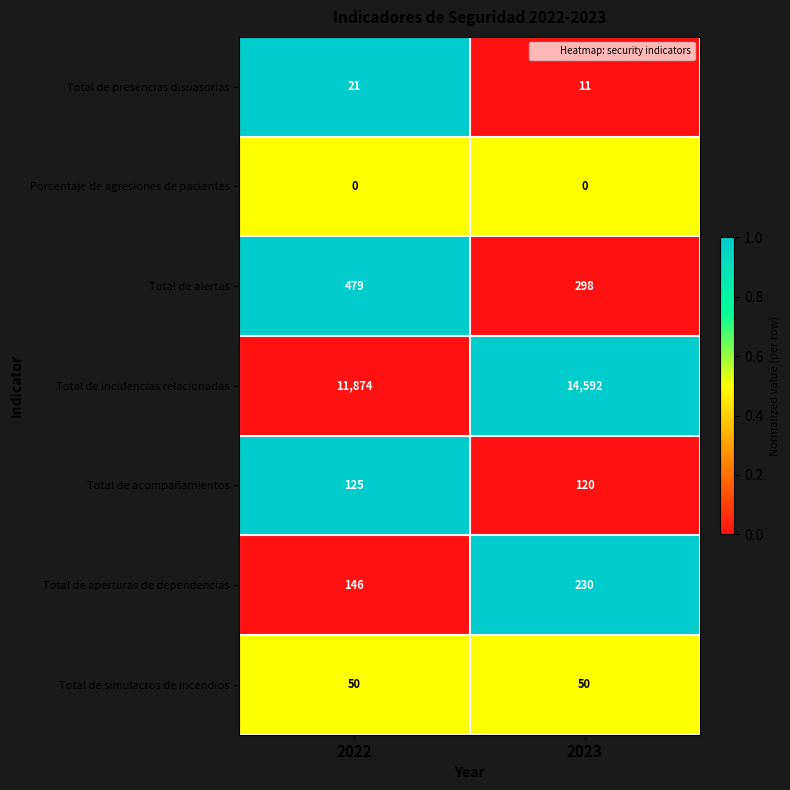

At 2022, list the series in order from smallest to largest.

Porcentaje de agresiones de pacientes, Total de presencias disuasorias, Total de simulacros de incendios, Total de acompañamientos, Total de aperturas de dependencias, Total de alertas, Total de incidencias relacionadas